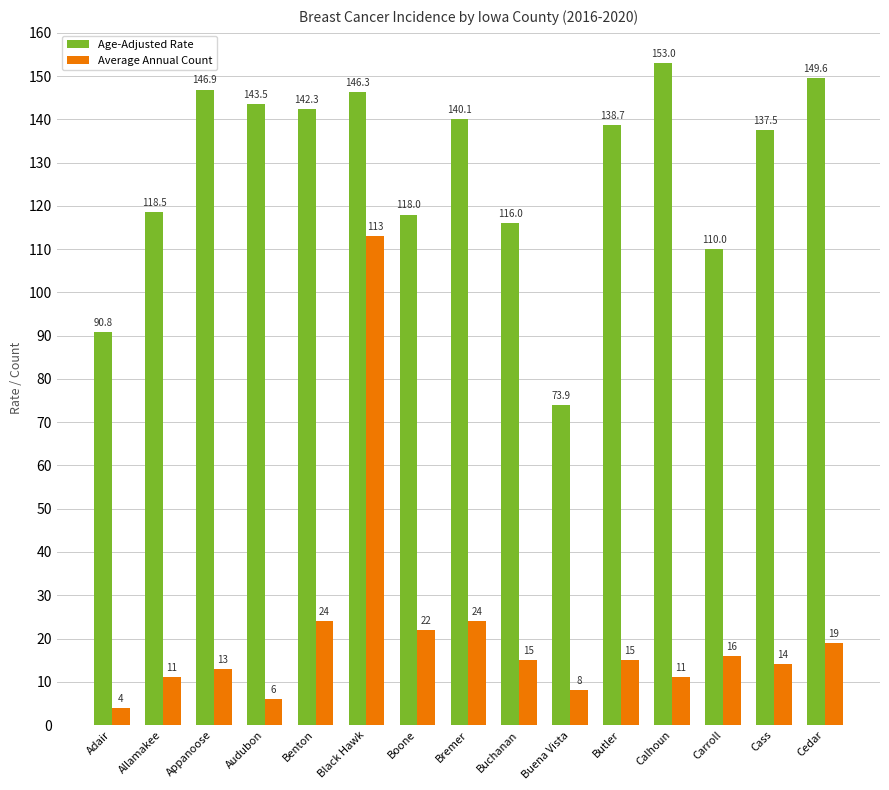

At which category is the sum across all series the highest?

Black Hawk